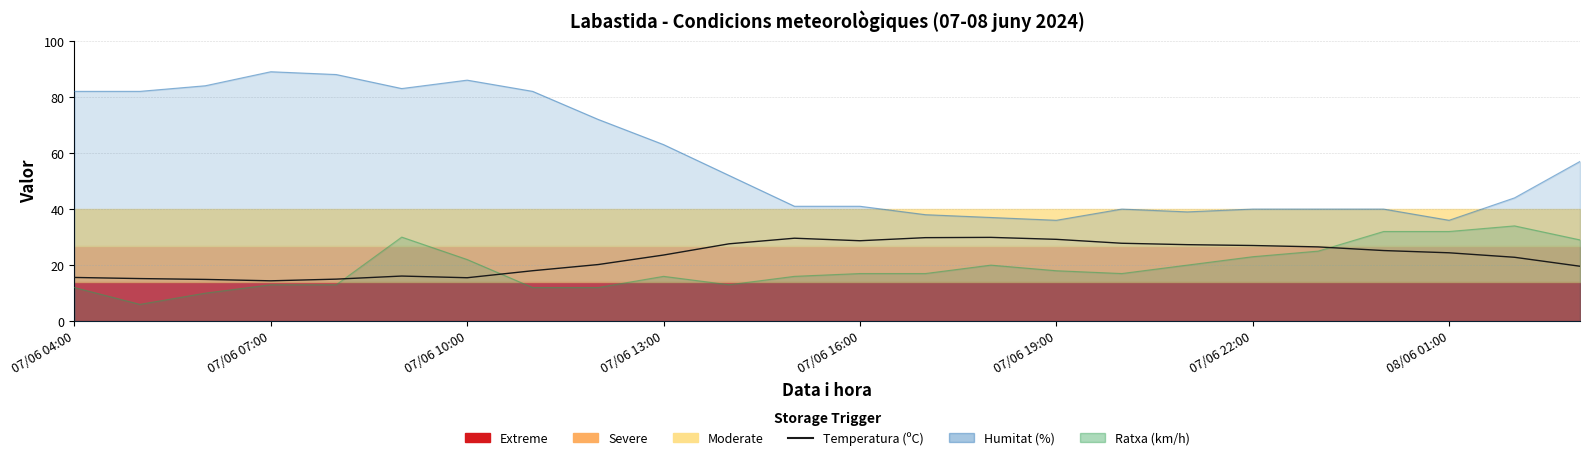

How many lines are shown in the chart?

1